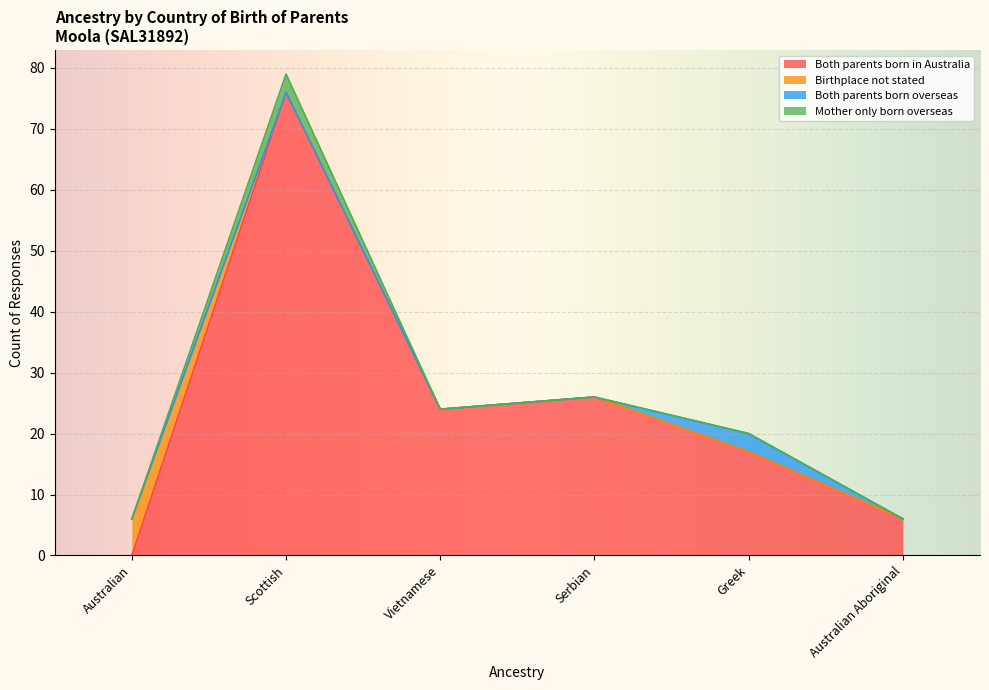

At which category is the sum across all series the highest?

Scottish